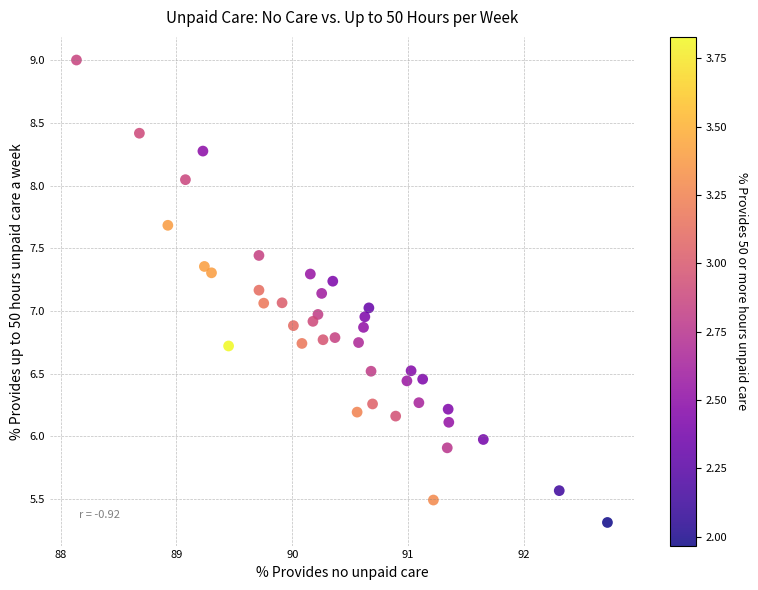

What is the range of Y values (max minus min)?

3.7